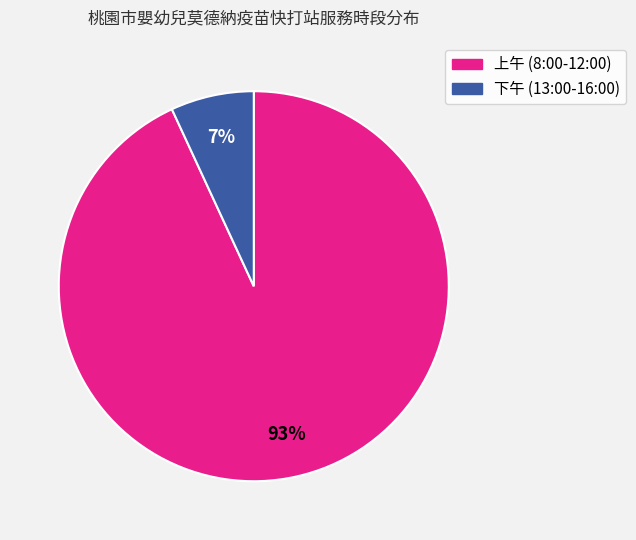

How many slices are in this pie chart?

2